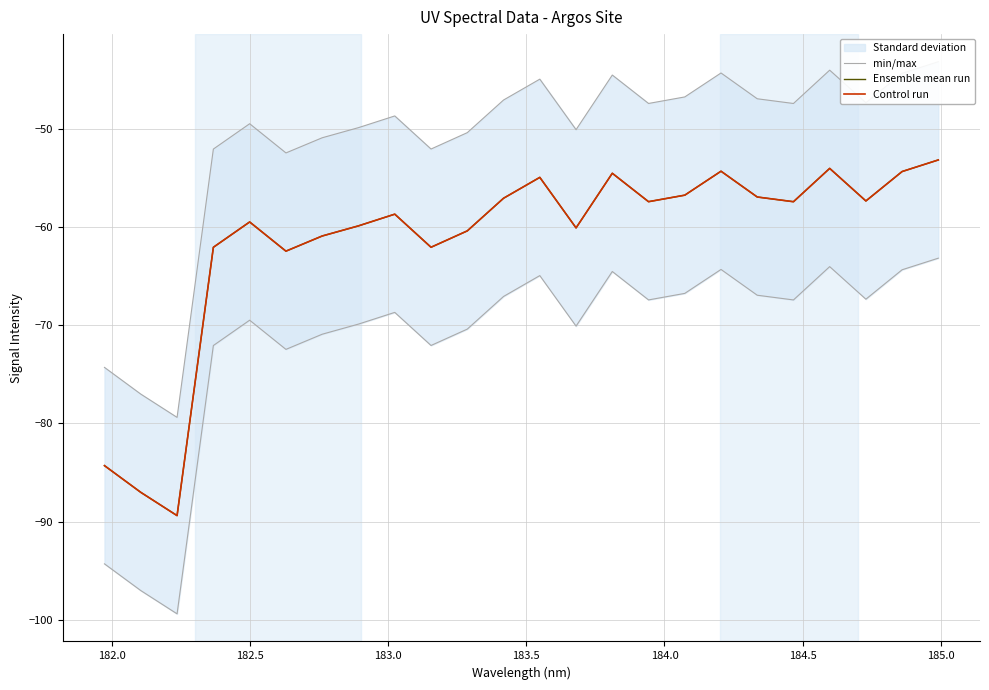

Is the value of Control run at 183.5 greater than the value of min/max at 20?

Yes